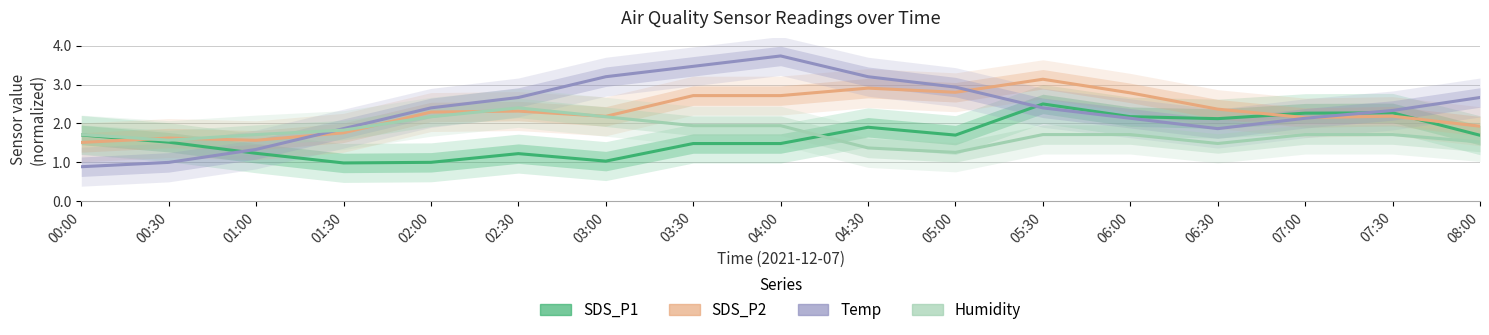

At 04:30, list the series in order from largest to smallest.

Temp, SDS_P2, SDS_P1, Humidity